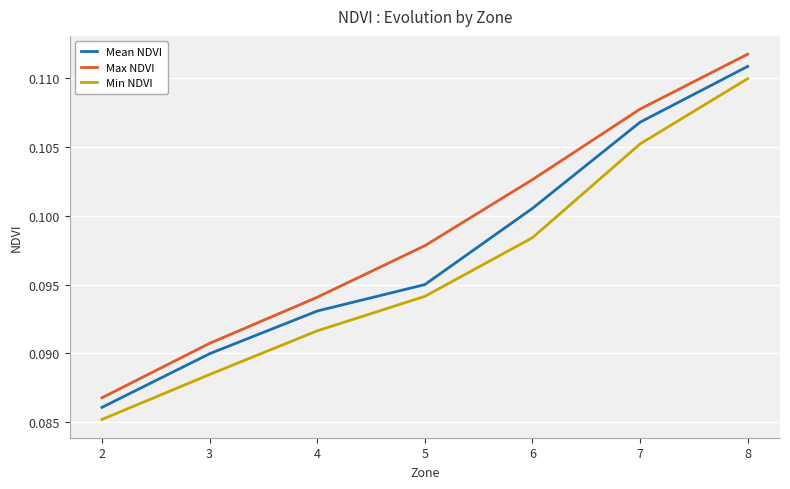

Is it true that Mean NDVI equals 0.1 at 7?

True